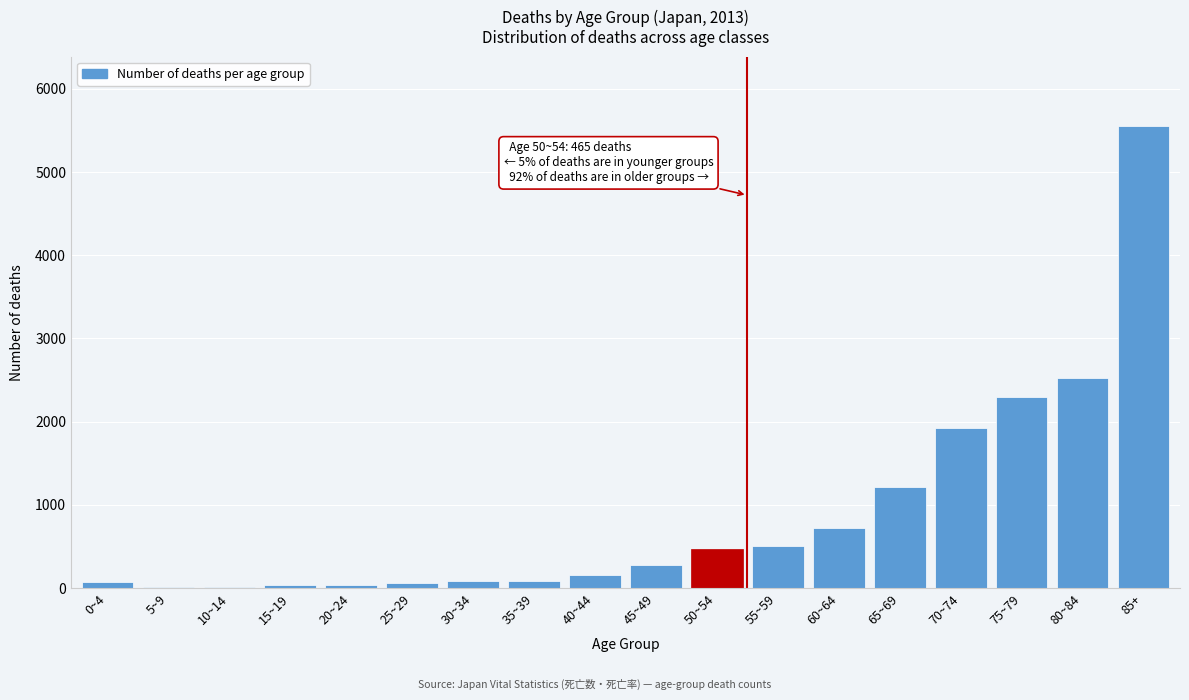

What is the change in value from 80~84 to 85+?

+3028